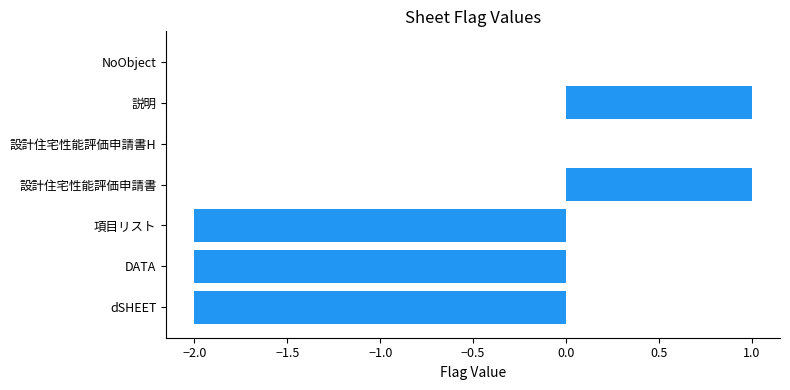

Count the number of categories in the chart.

7